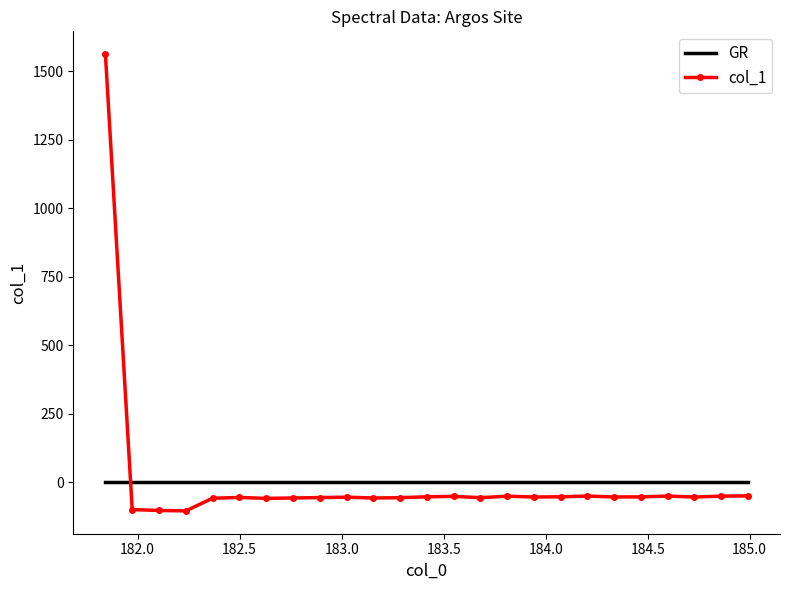

What is the maximum value shown in the chart?

1563.2